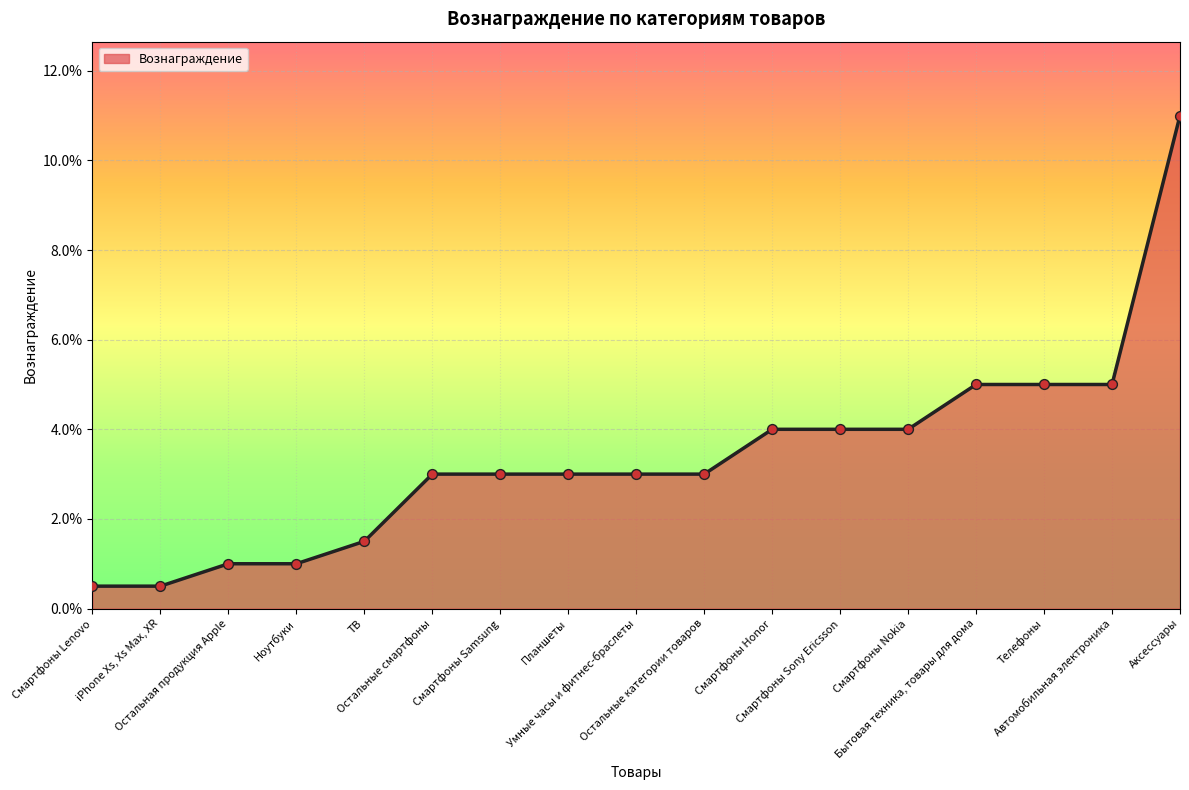

Between Смартфоны Sony Ericsson and Смартфоны Nokia, which is larger?

Смартфоны Sony Ericsson